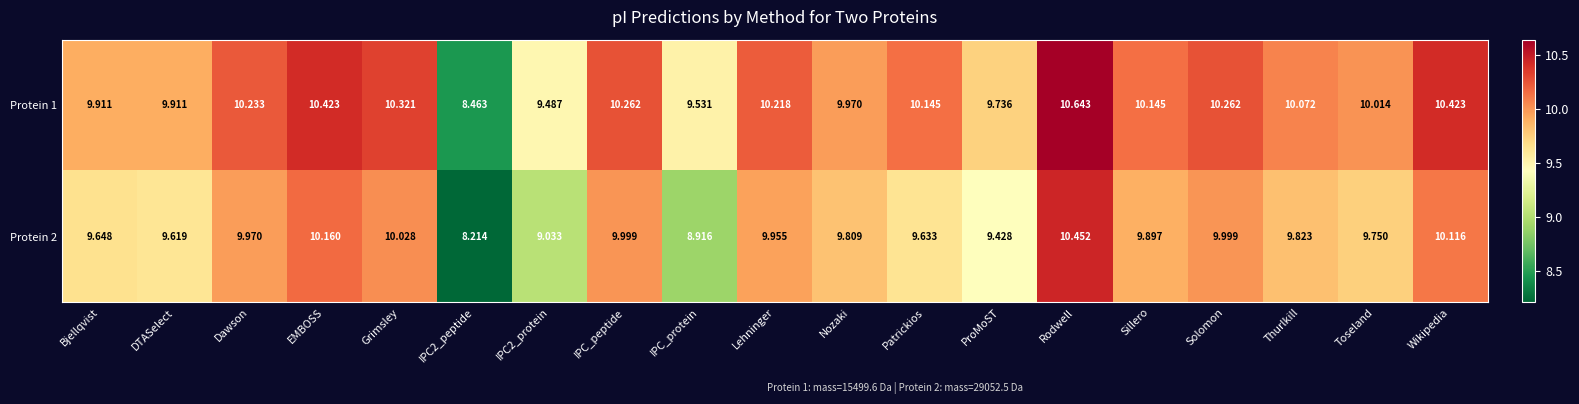

Which series has the largest range (max minus min)?

Protein 2